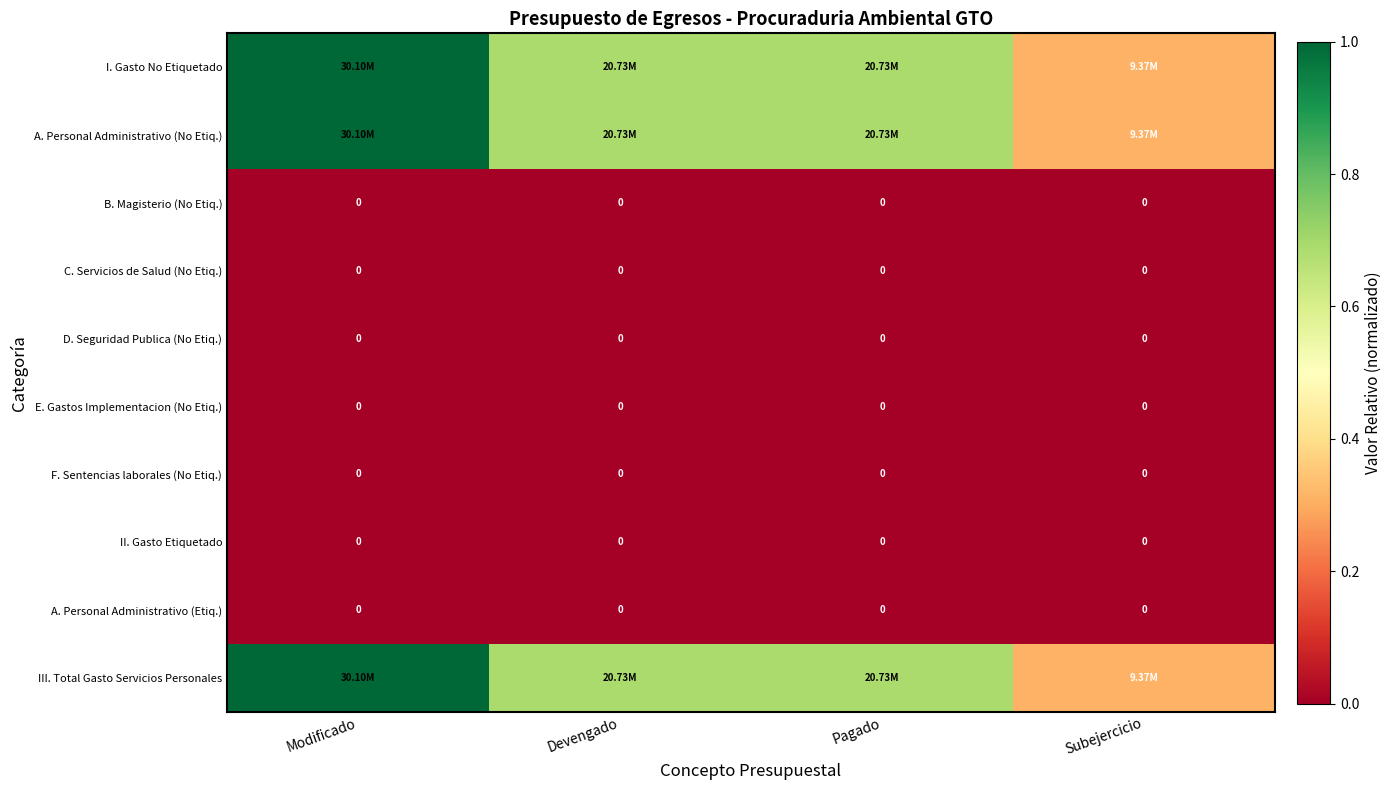

How many data points does each series have?

4